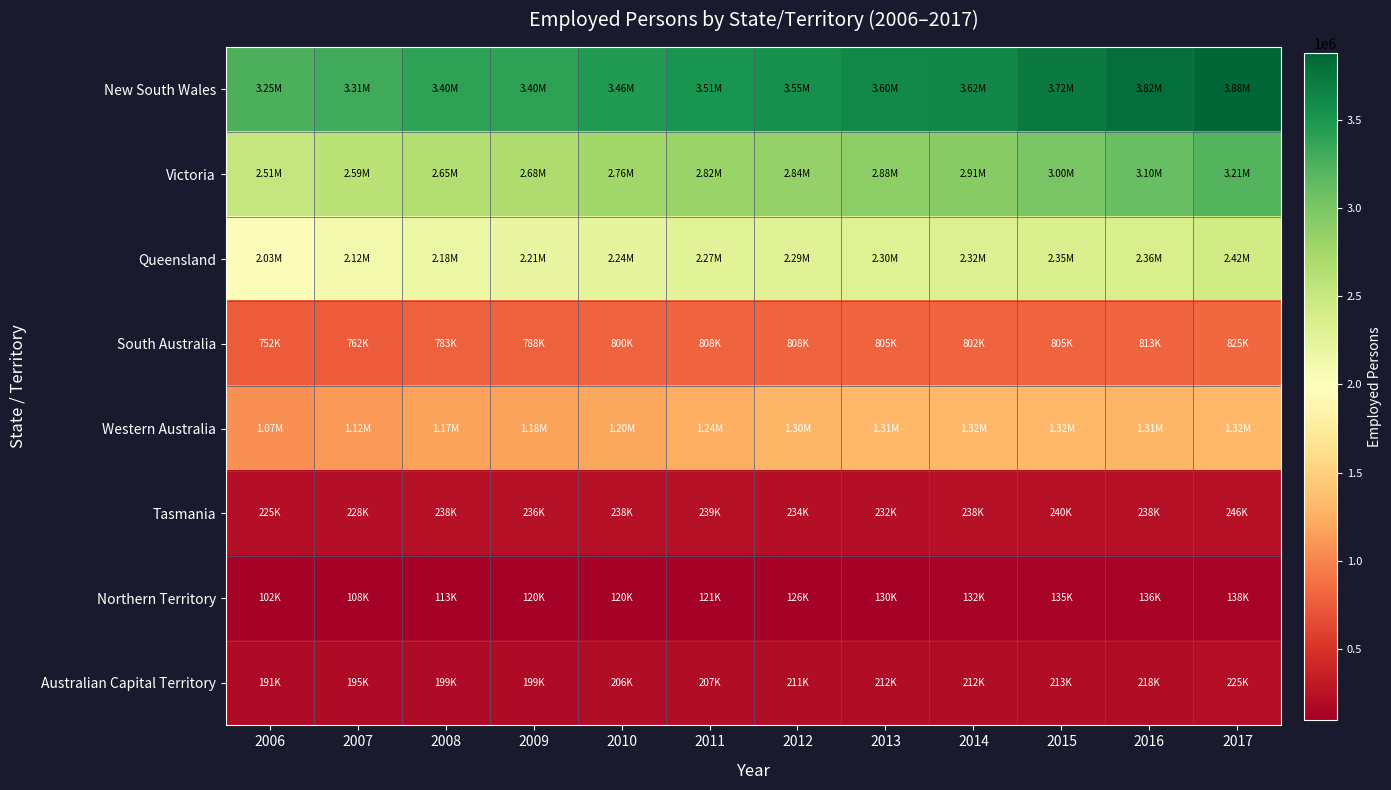

Which has a higher value, 2015 or 2011?

2015